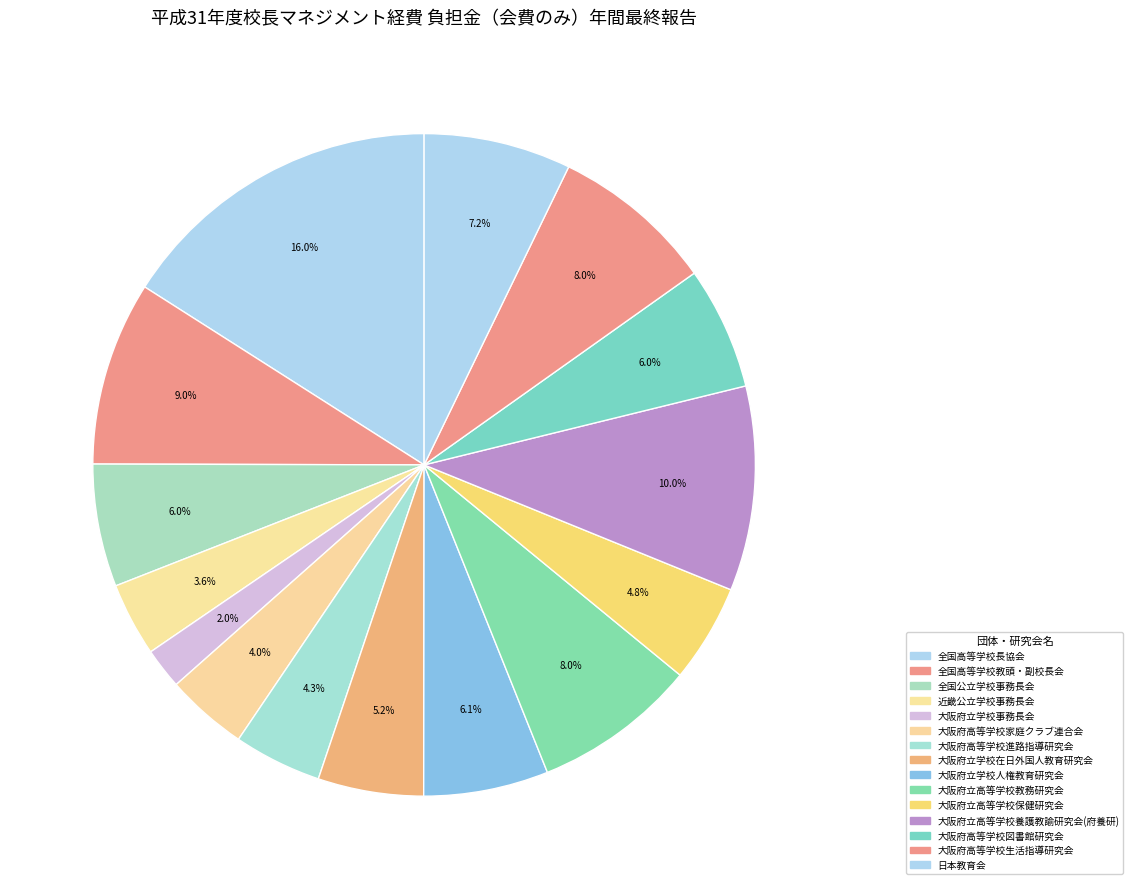

What is the change in value from 大阪府立学校事務長会 to 大阪府立学校在日外国人教育研究会?

+1580